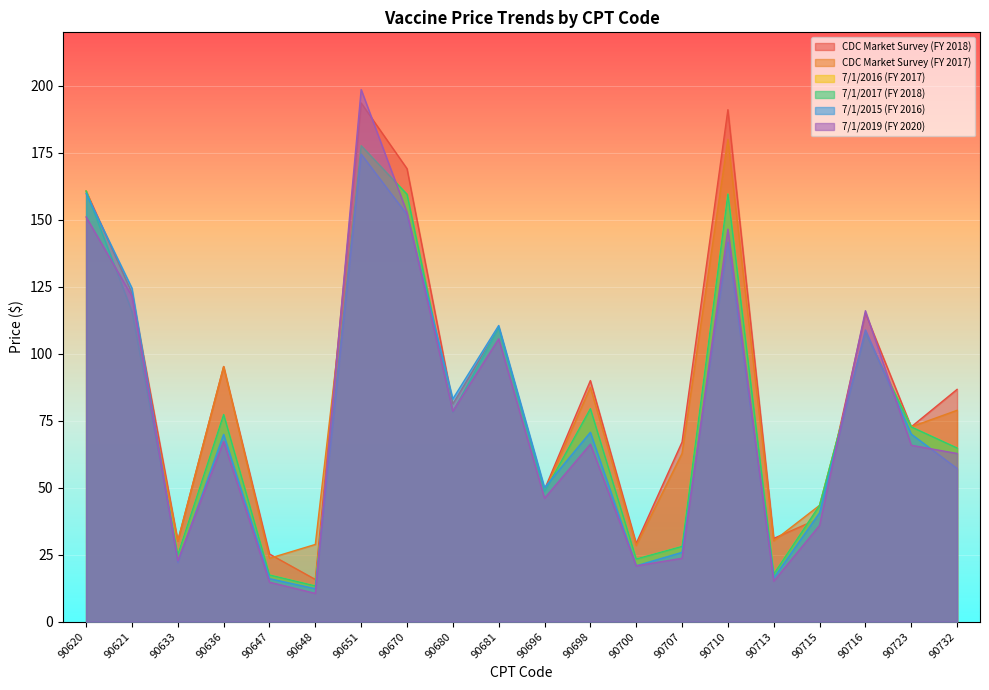

Where is the first local maximum for CDC Market Survey (FY 2017)?

90636